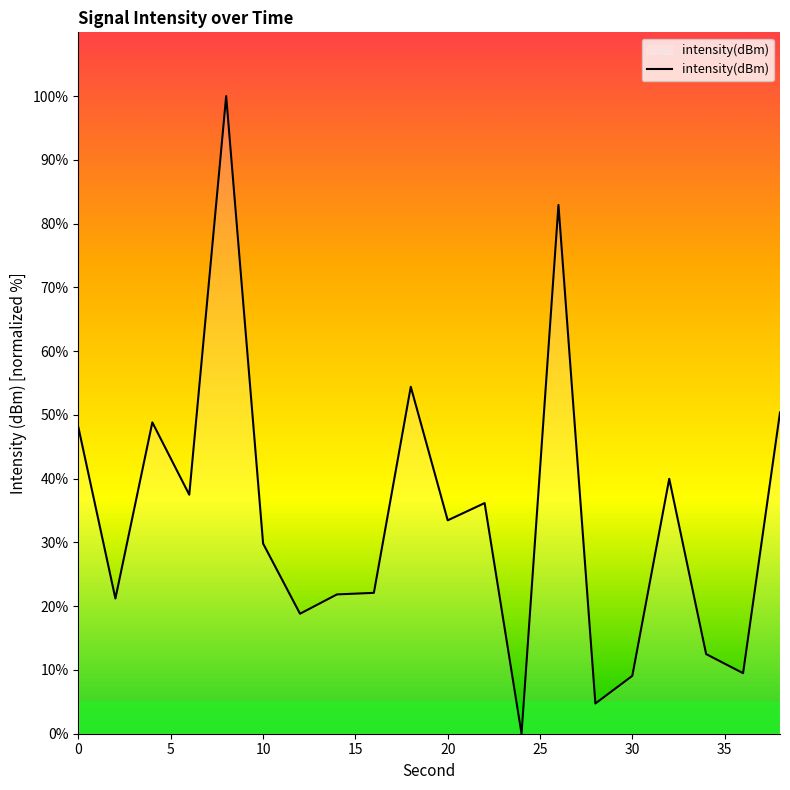

What is the maximum value shown in the chart?

100.0